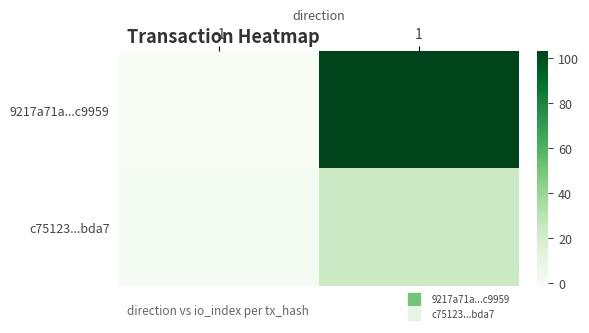

What is the spread (max minus min) of values at 1?

80